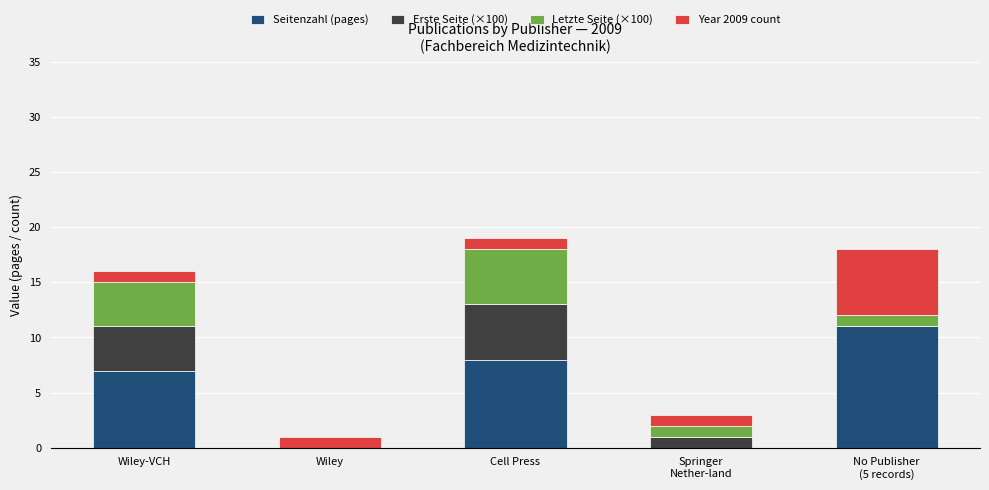

What is the total value across all series at Wiley-VCH?

16